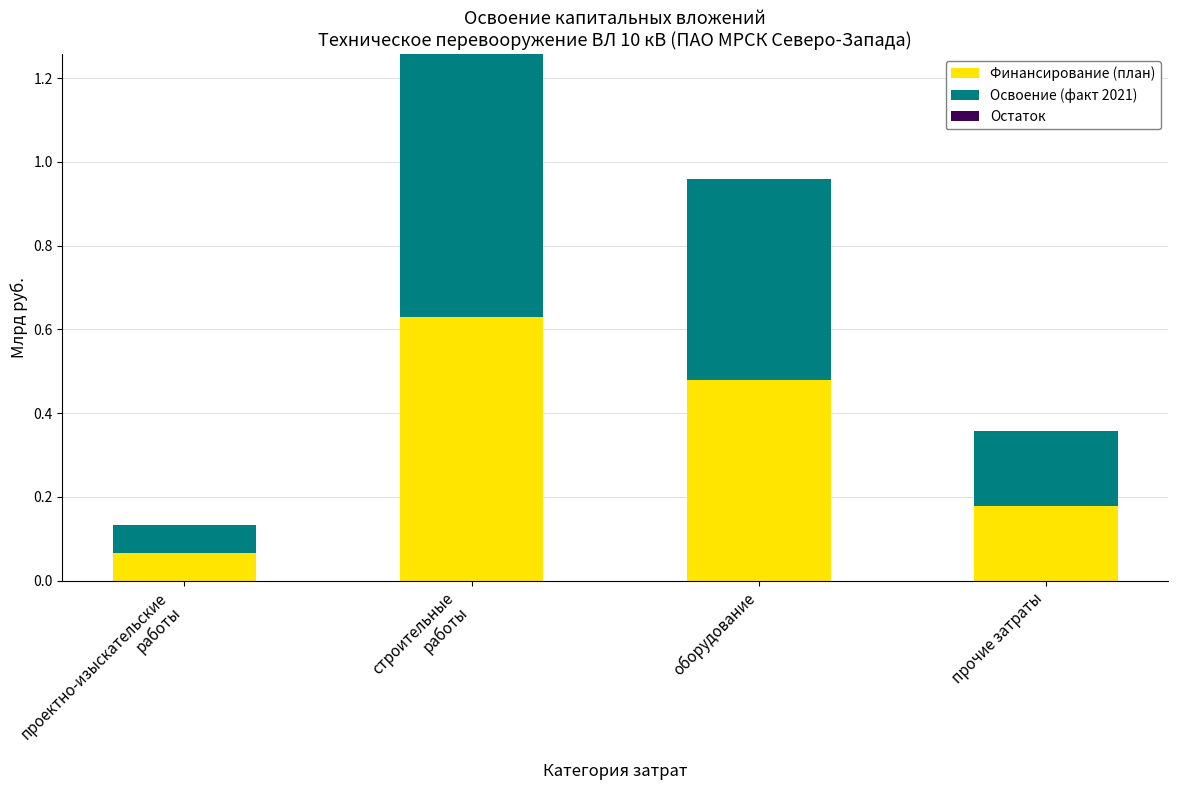

True or false: Финансирование (план) has a value of 0.3 at прочие затраты.

False